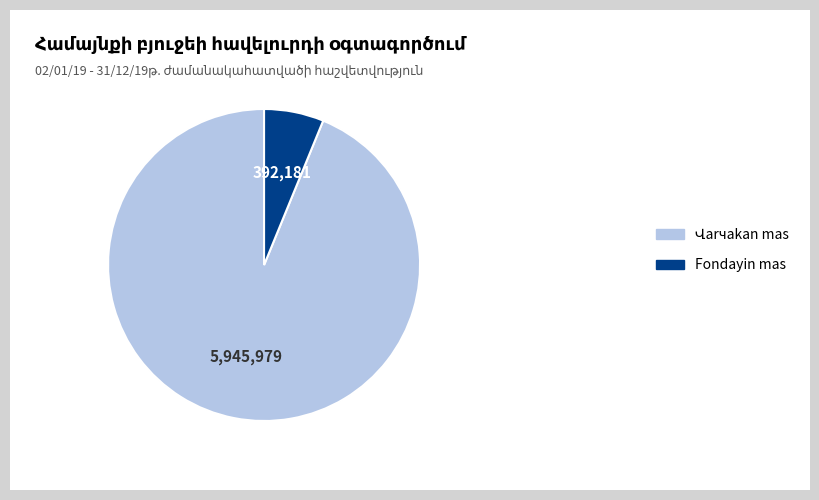

True or false: Fondayin mas accounts for 1% of the total.

False